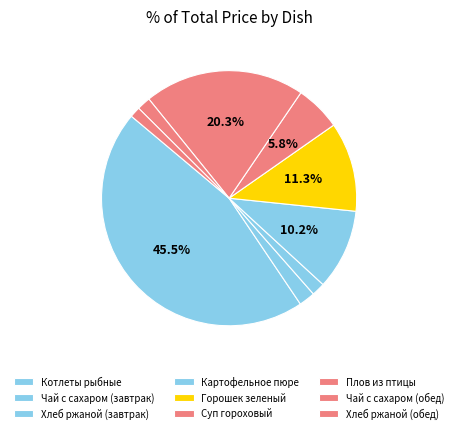

What is the total percentage of Суп гороховый and Чай с сахаром (завтрак)?

7.8%